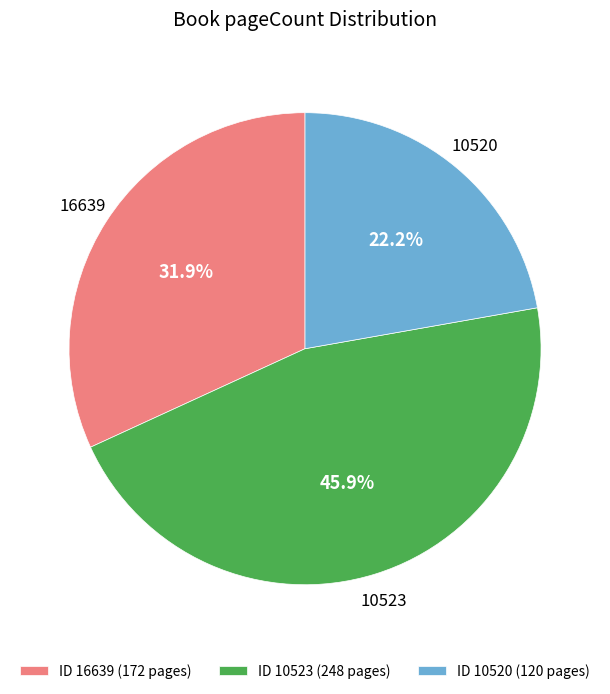

How many segments does this pie chart have?

3